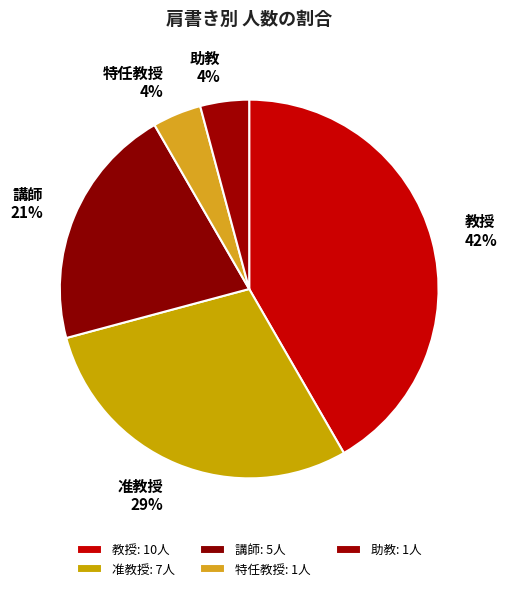

Between 准教授 and 助教, which is larger?

准教授